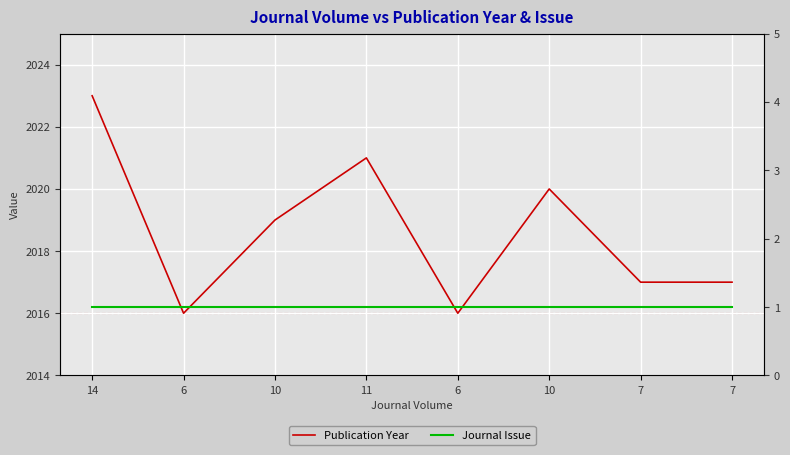

What is the spread (max minus min) of values at 11?

2020